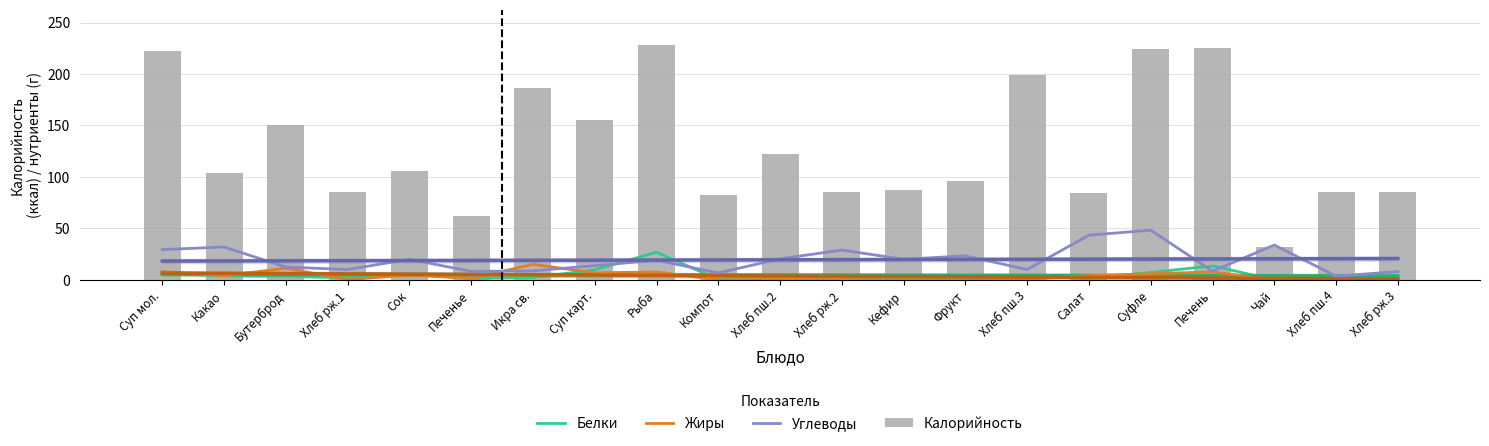

True or false: Калорийность has a value of 228.3 at Рыба.

True